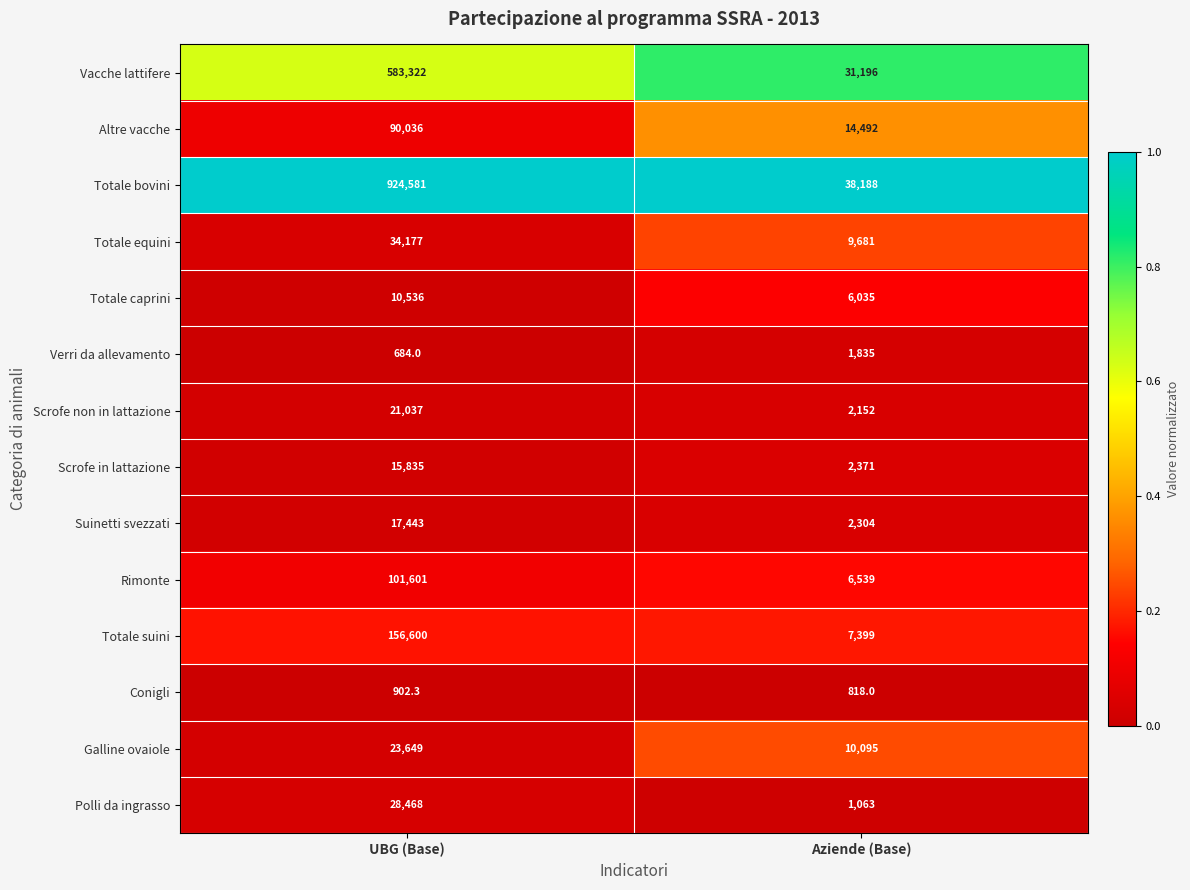

The Totale suini series shows 2169.1 at Aziende (Base). True or false?

False